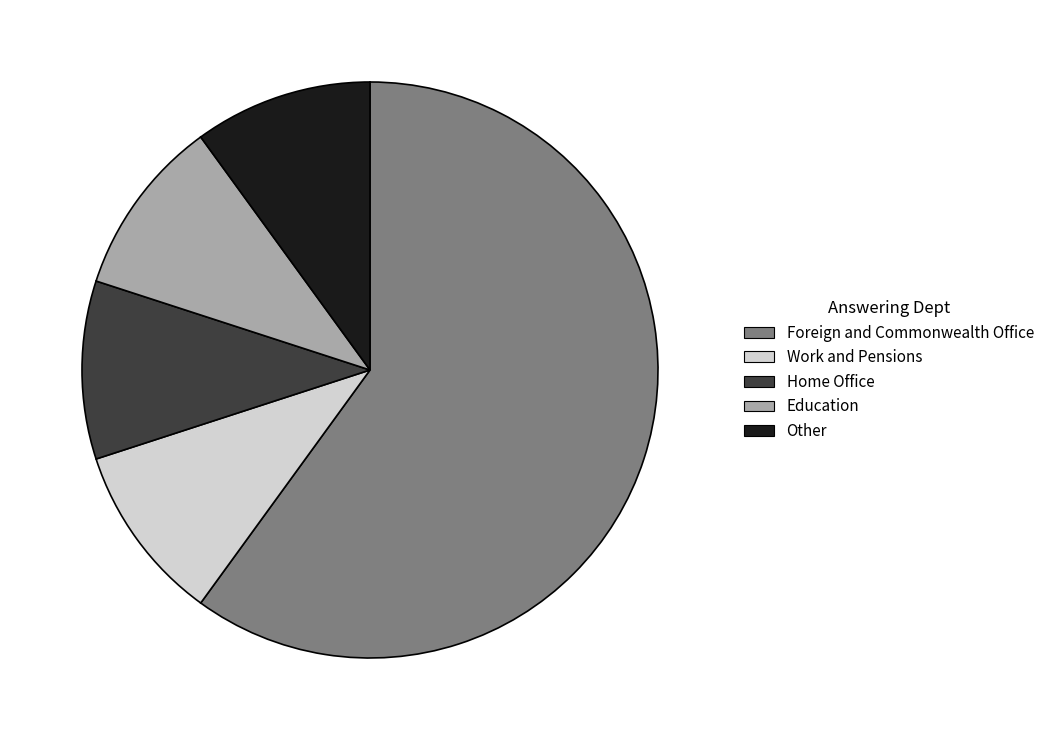

Is there a majority slice in this chart?

Yes